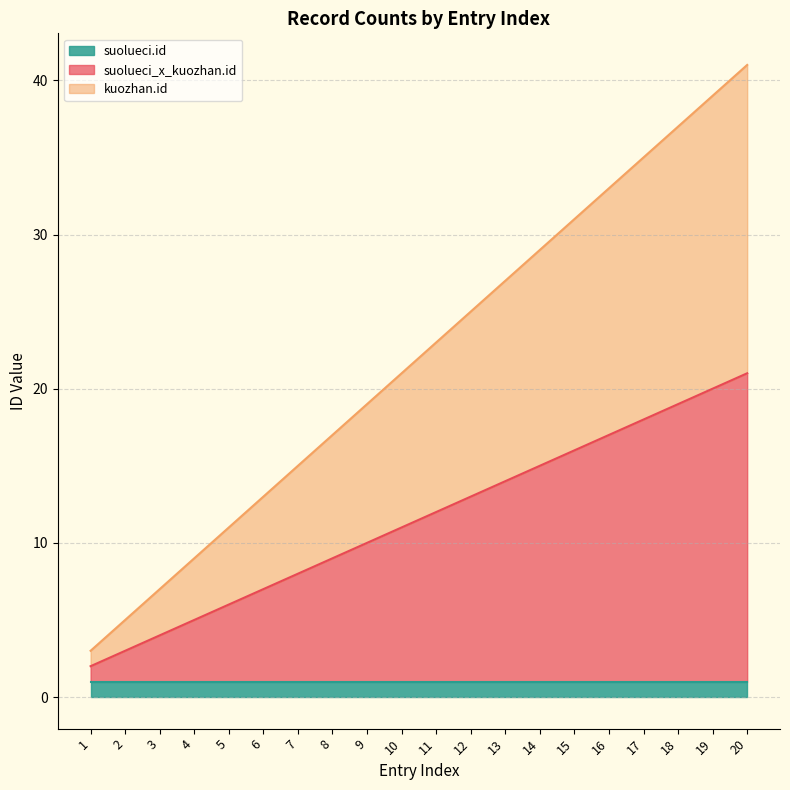

Which series has the largest range (max minus min)?

kuozhan.id